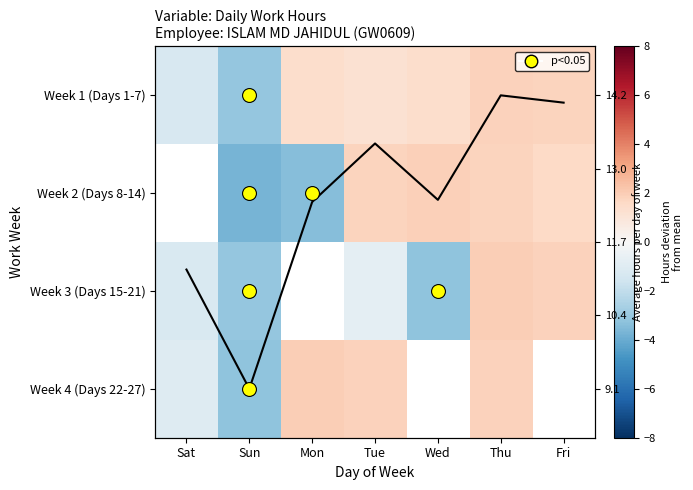

Is it true that Week 3 (Days 15-21) equals -0.2 at Tue?

False